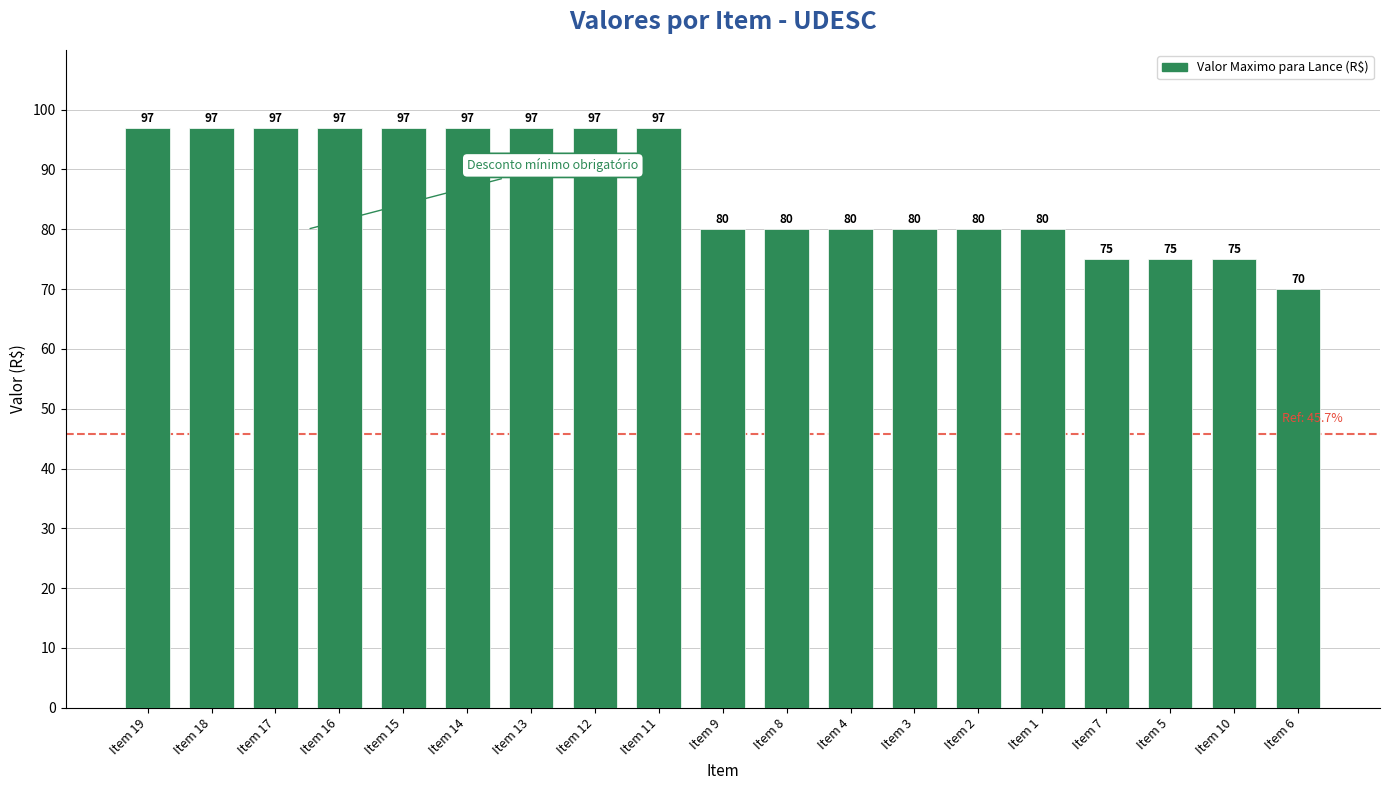

What is the ratio of the value at Item 17 to the value at Item 15?

1.0